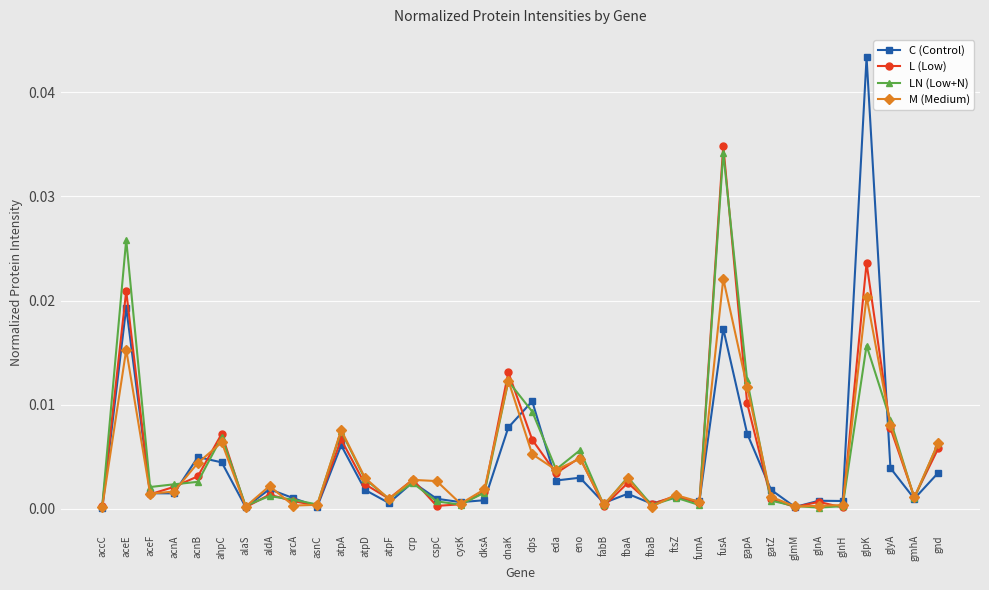

The C (Control) series shows 0.0 at aldA. True or false?

True